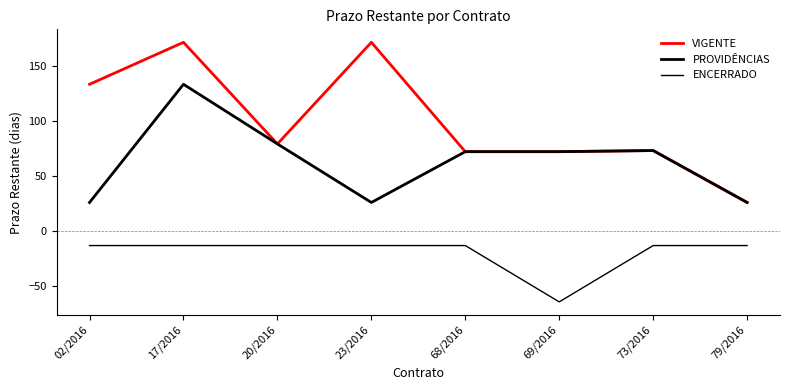

True or false: PROVIDÊNCIAS has a value of 26 at 02/2016.

True